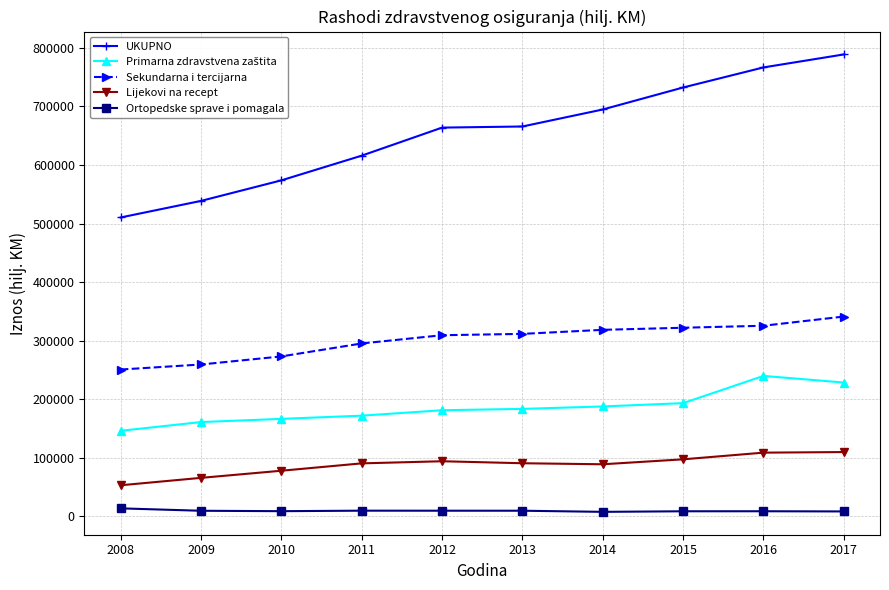

What is the difference between the second highest and second lowest values in the UKUPNO series?

228063.7